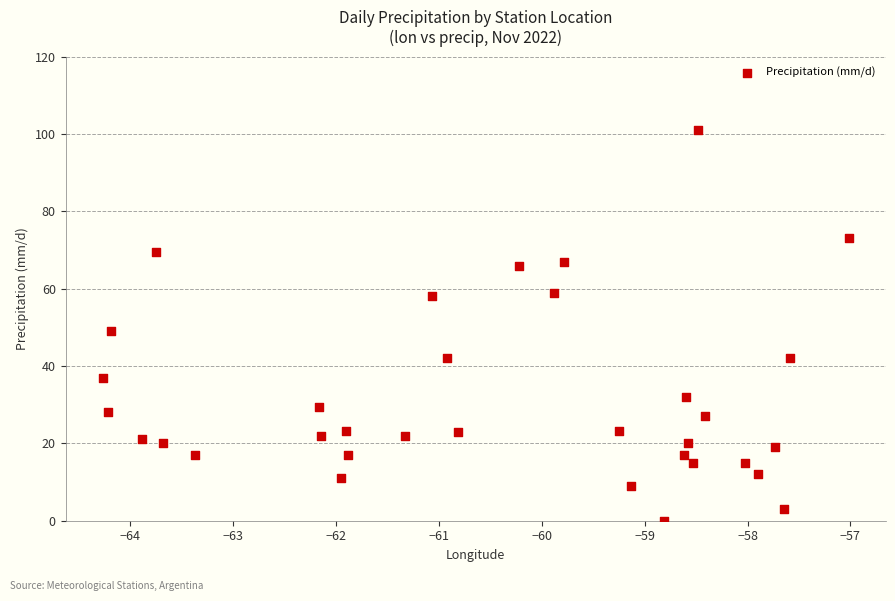

What is the range of X values (max minus min)?

7.3